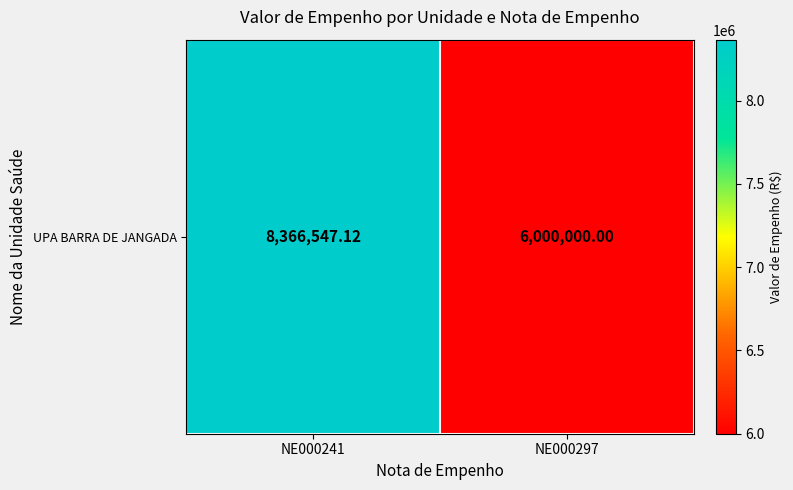

What is the sum of the values at NE000297 and NE000241?

14366547.1